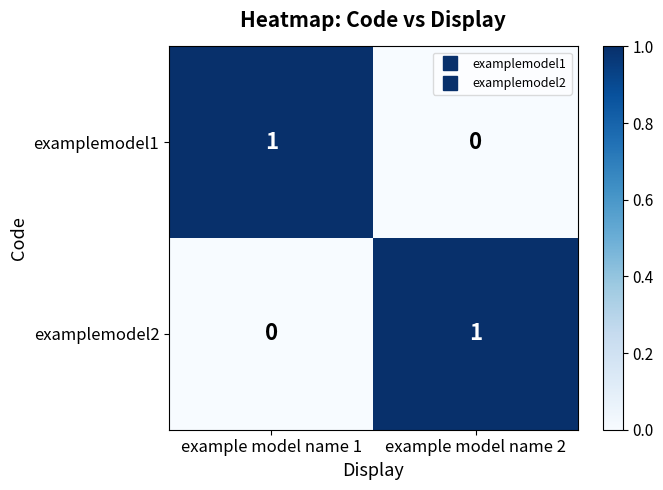

Is it true that examplemodel2 equals 0 at example model name 1?

True